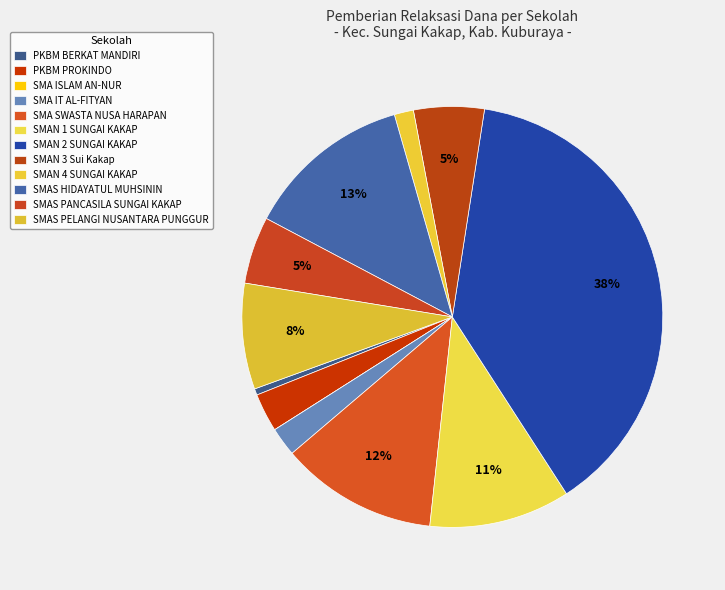

What is the total percentage of SMAN 2 SUNGAI KAKAP and PKBM PROKINDO?

41.4%